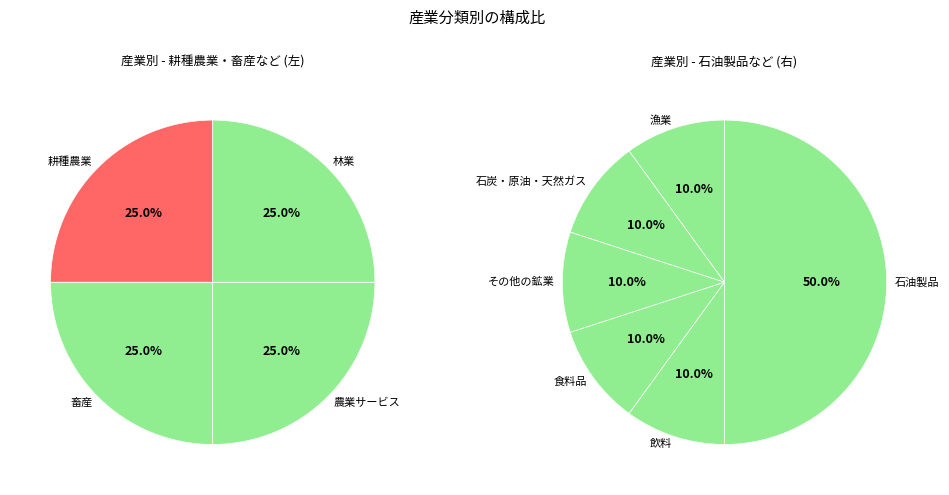

Rank the categories by value from highest to lowest.

石油製品, 耕種農業, 畜産, 農業サービス, 林業, 漁業, 石炭・原油・天然ガス, その他の鉱業, 食料品, 飲料